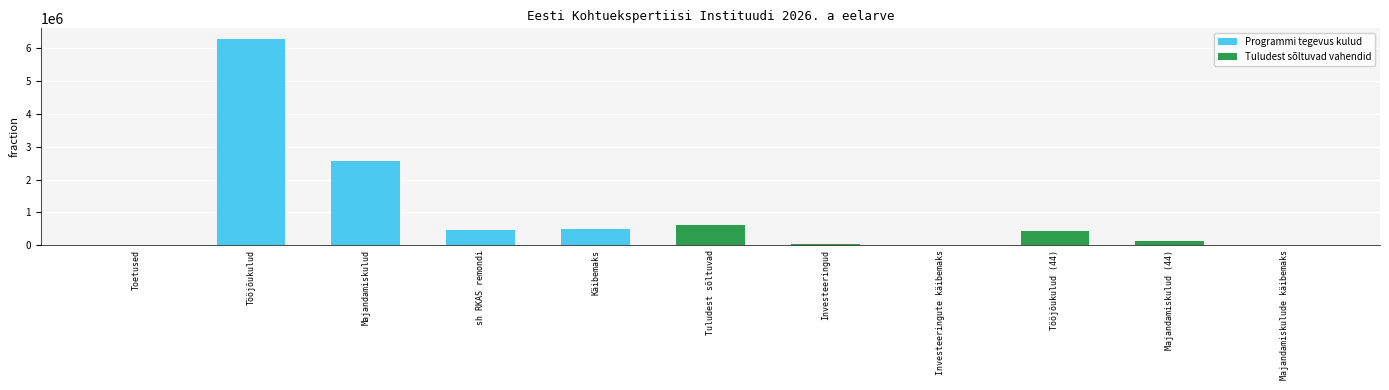

What is the sum of all values?

11032640.5